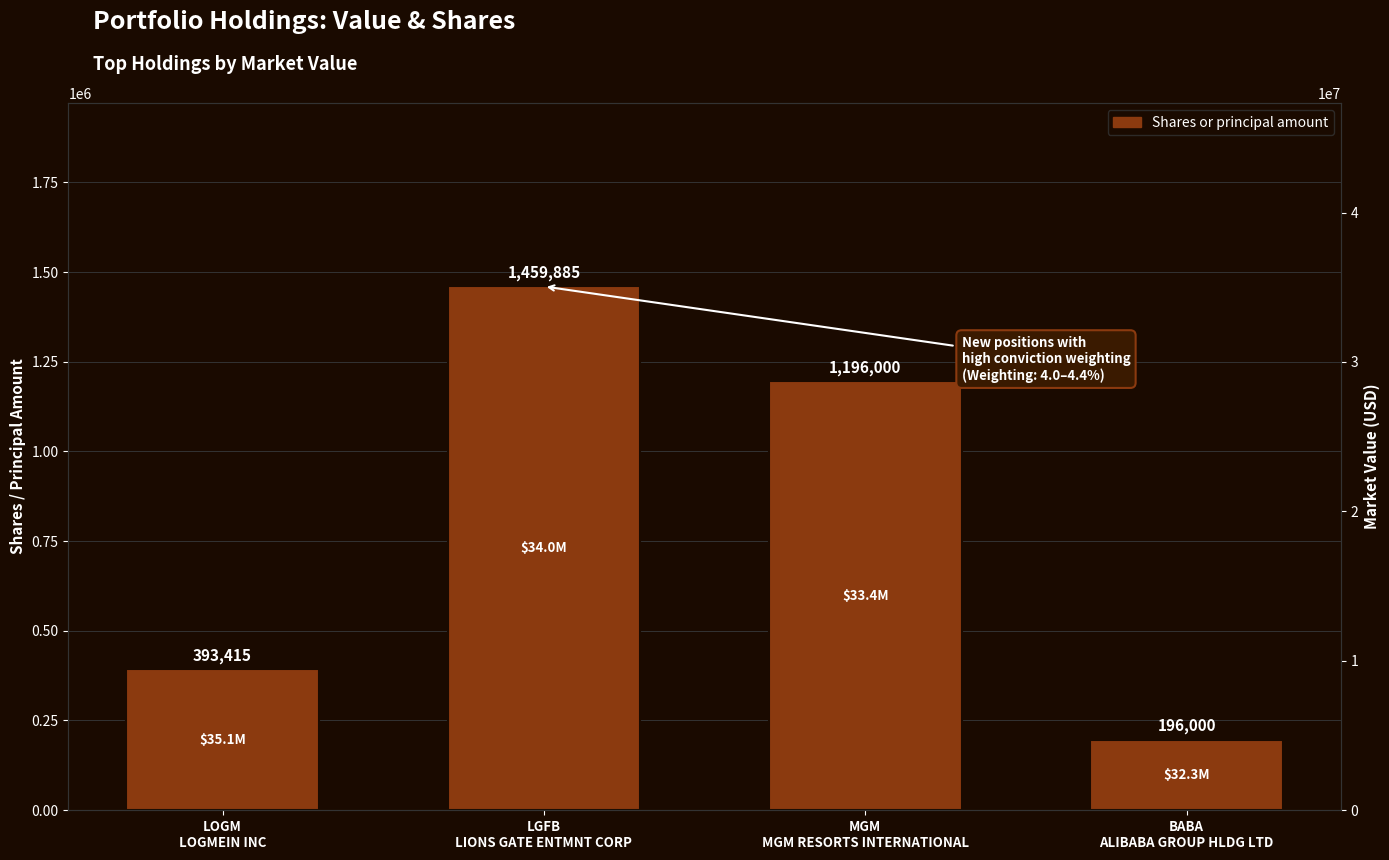

At which label does Value first exceed 34015000?

LOGM
LOGMEIN INC